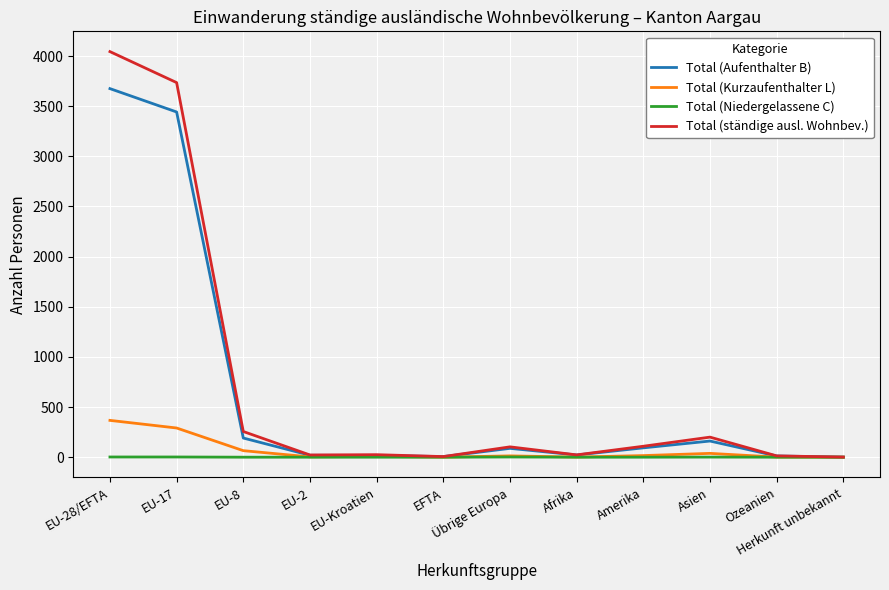

Which series has the largest range (max minus min)?

Total (ständige ausl. Wohnbev.)